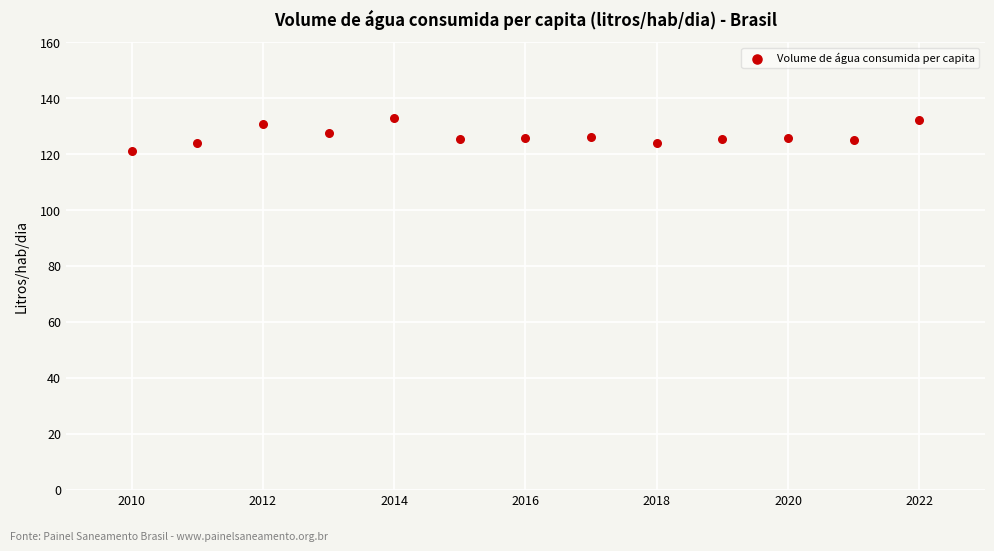

What is the range of X values (max minus min)?

12.0